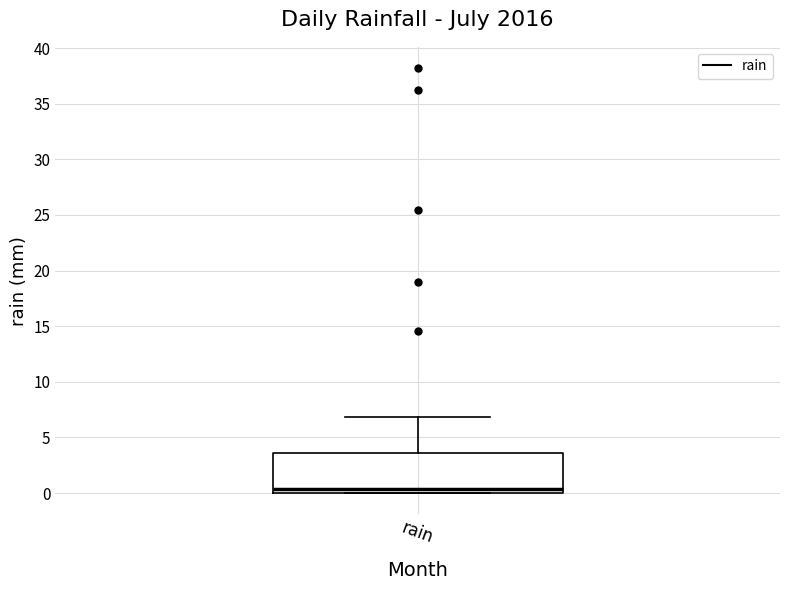

Read this box plot against the y-axis: the position of the median line, the range covered by the box, and the ends of both whiskers. The values are not printed on the chart, so give them approximately, as read against the axis.

median 0.5, box 0.0 to 3.5, whiskers 0.0 to 7.0